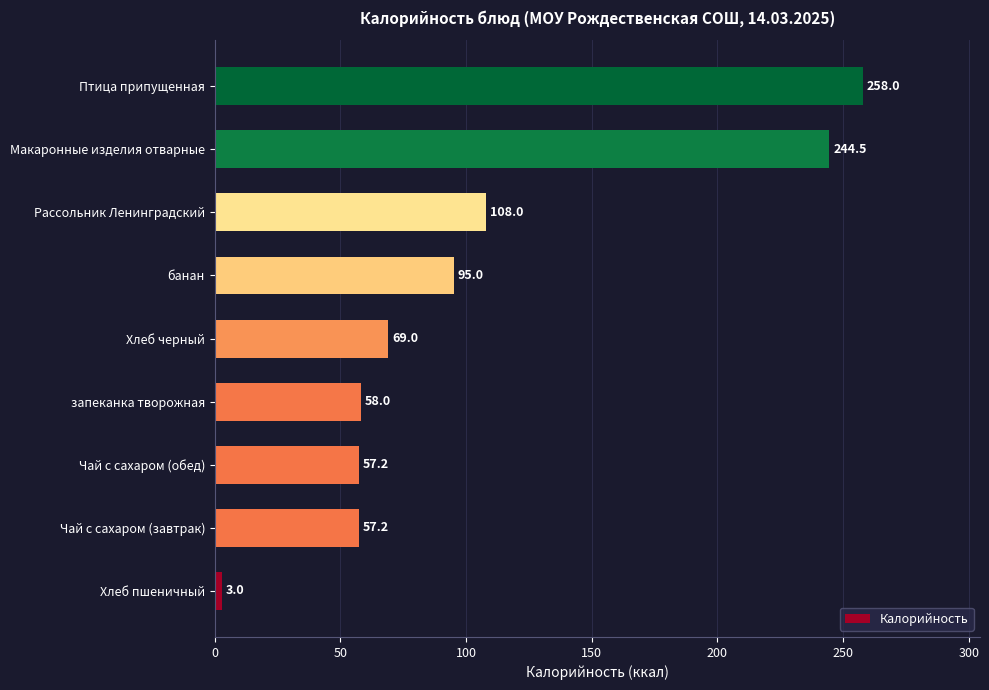

At which label is the value closest to 130?

Рассольник Ленинградский